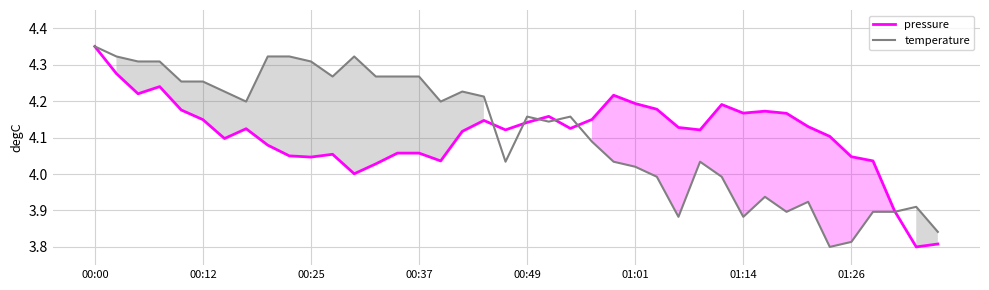

Rank the series at 16 from highest to lowest value.

temperature, pressure